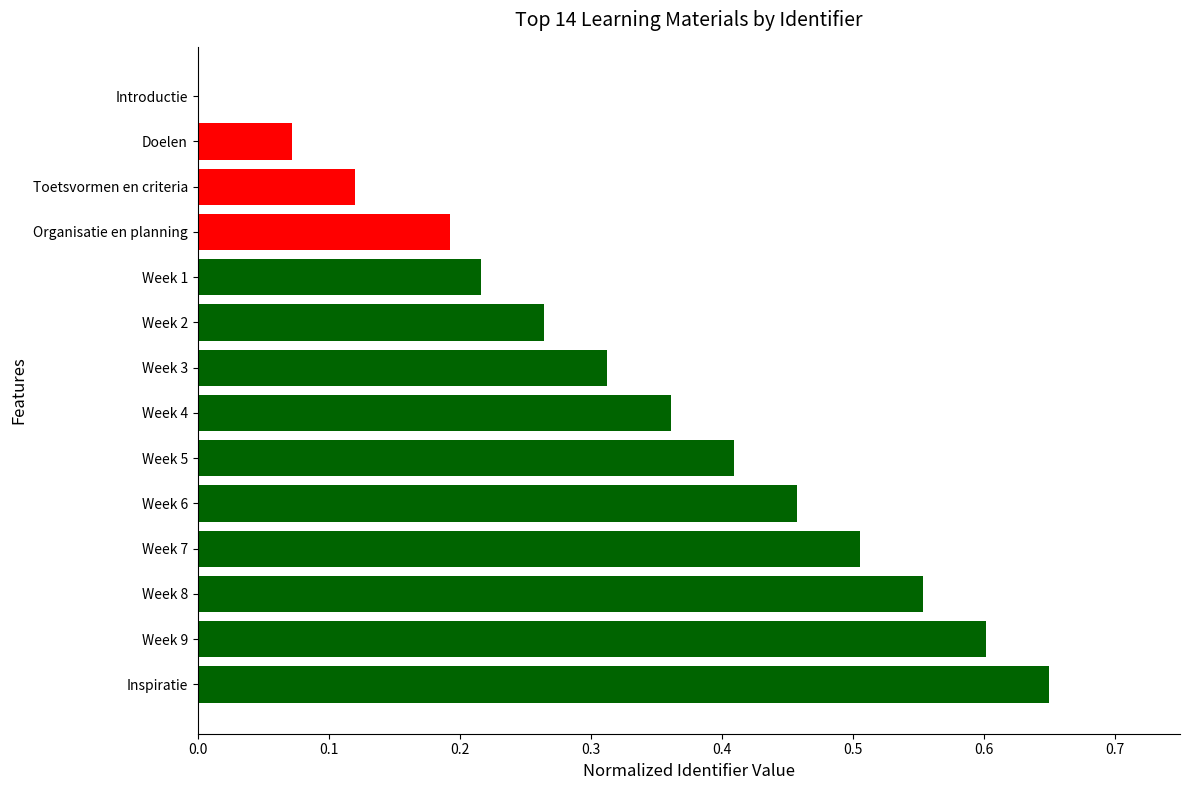

At which category does the chart reach its peak across all series?

Inspiratie